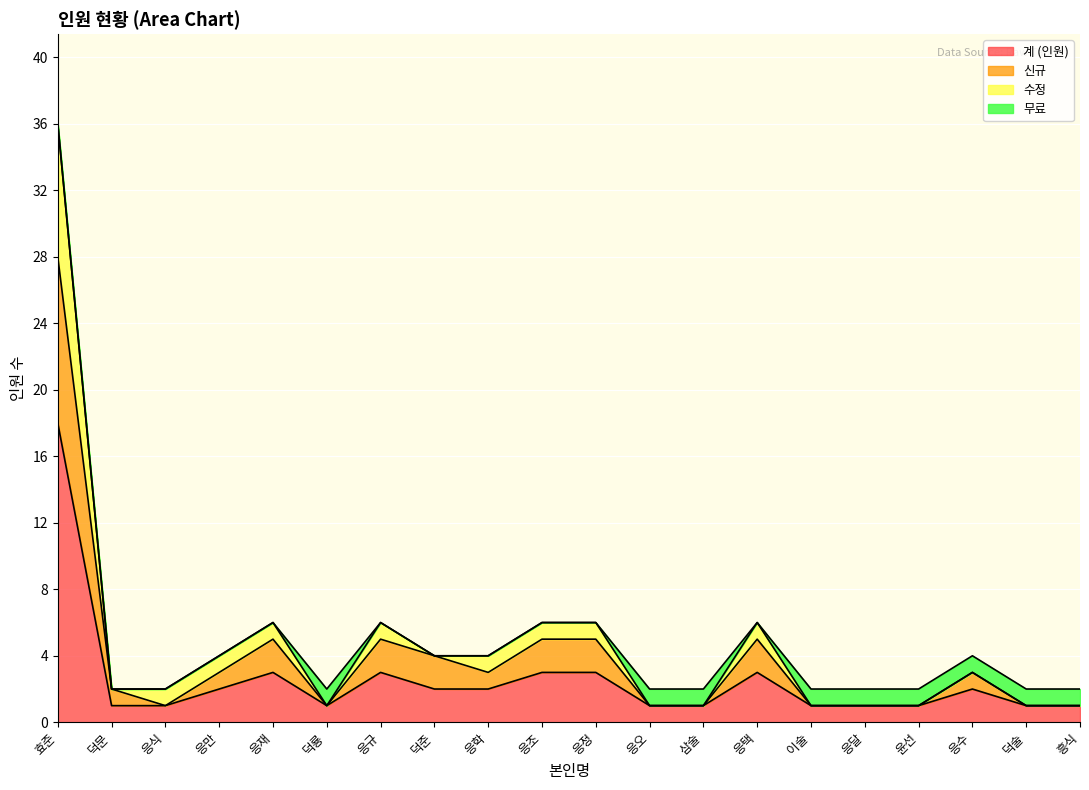

True or false: 계 (인원) has a value of 3 at 응조.

True